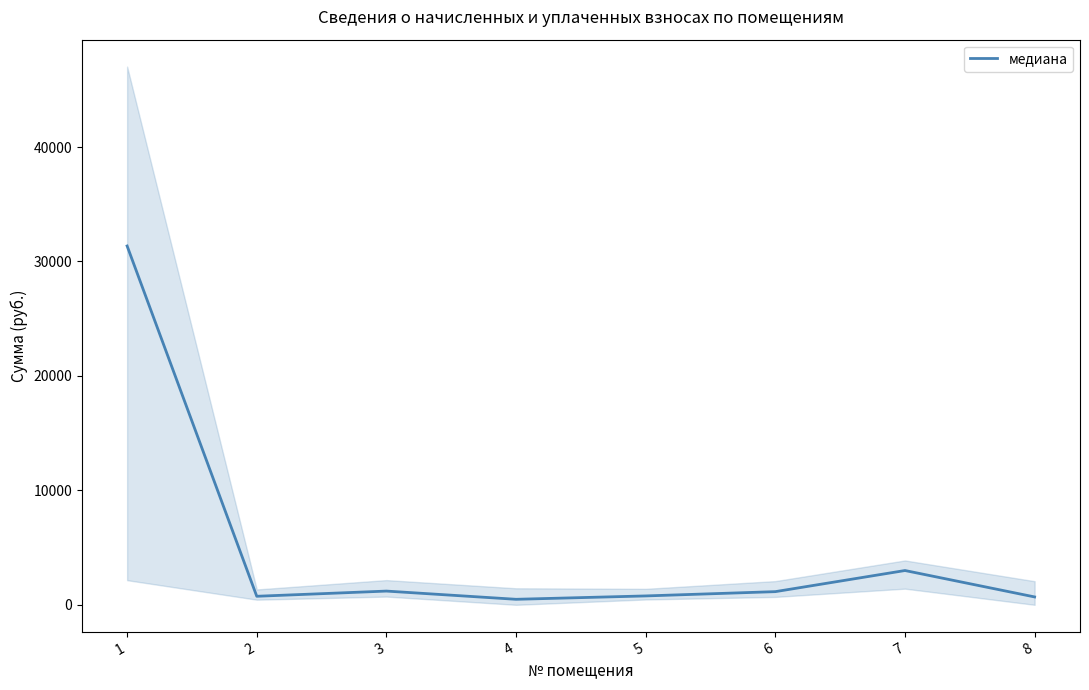

Is it true that the value at 4 is 234.0?

False